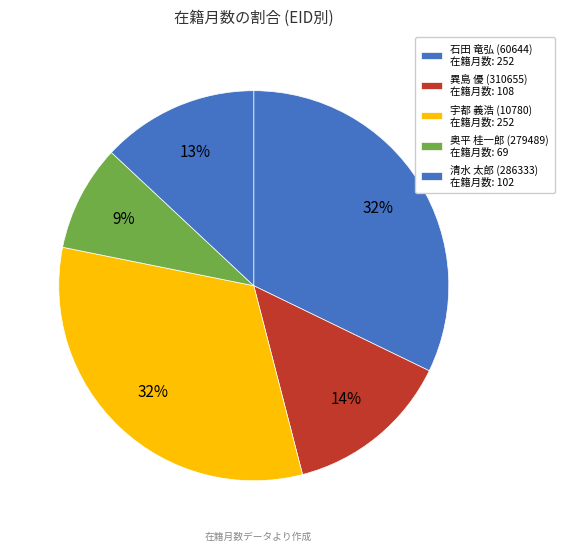

To the nearest percent, what percentage of the pie is 清水 太郎 (286333)?

13%